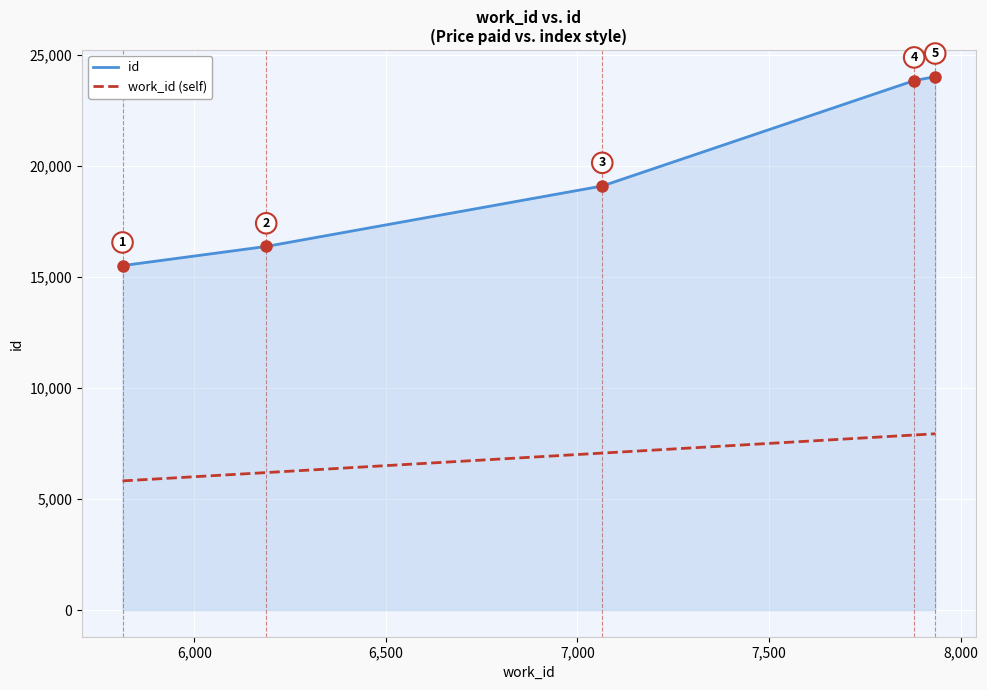

What is the highest value of the work_id (self) series?

7934